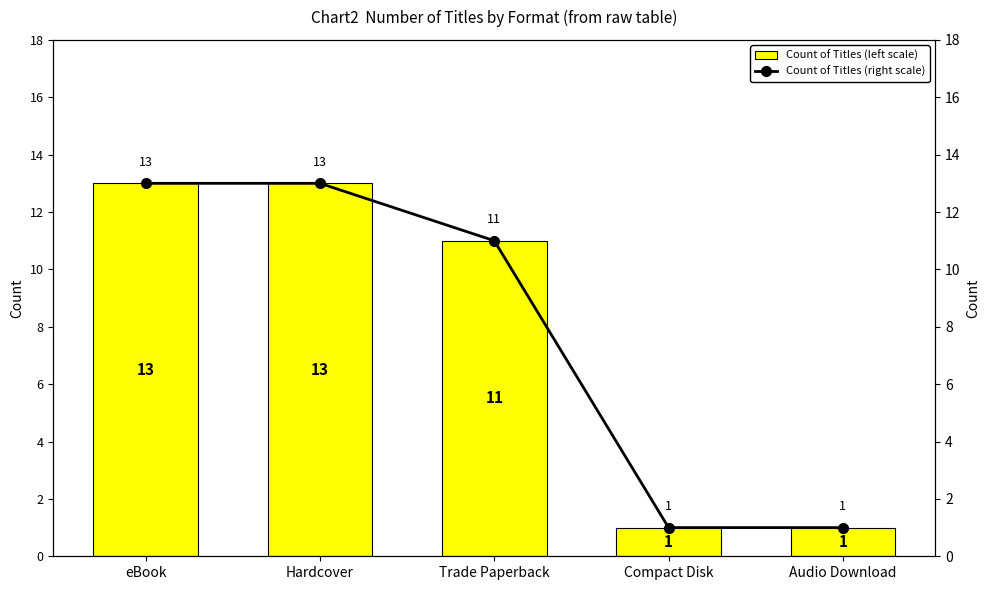

What is the difference between the maximum and second lowest values in the Count of Titles (right scale) series?

12